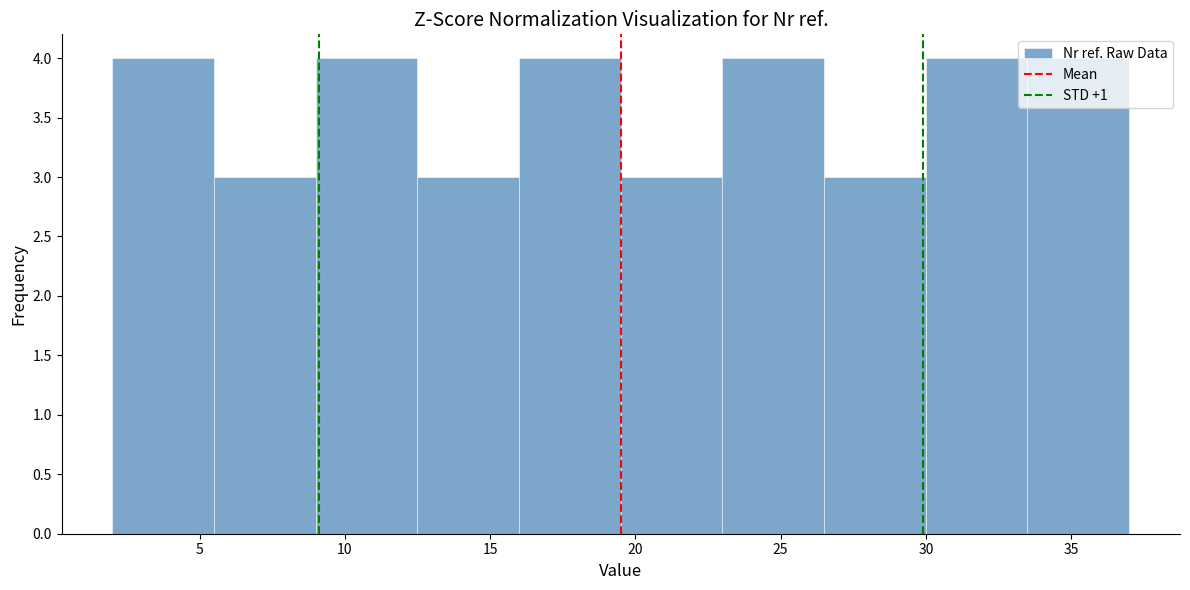

Reading left to right, transcribe this chart: for each bar, give the range it covers on the x-axis and its height. The values are not printed on the chart, so give them approximately, as read against the axis.

2.0 to 5.5: 4
5.5 to 9.0: 3
9.0 to 12.5: 4
12.5 to 16.0: 3
16.0 to 19.5: 4
19.5 to 23.0: 3
23.0 to 26.5: 4
26.5 to 30.0: 3
30.0 to 33.5: 4
33.5 to 37.0: 4